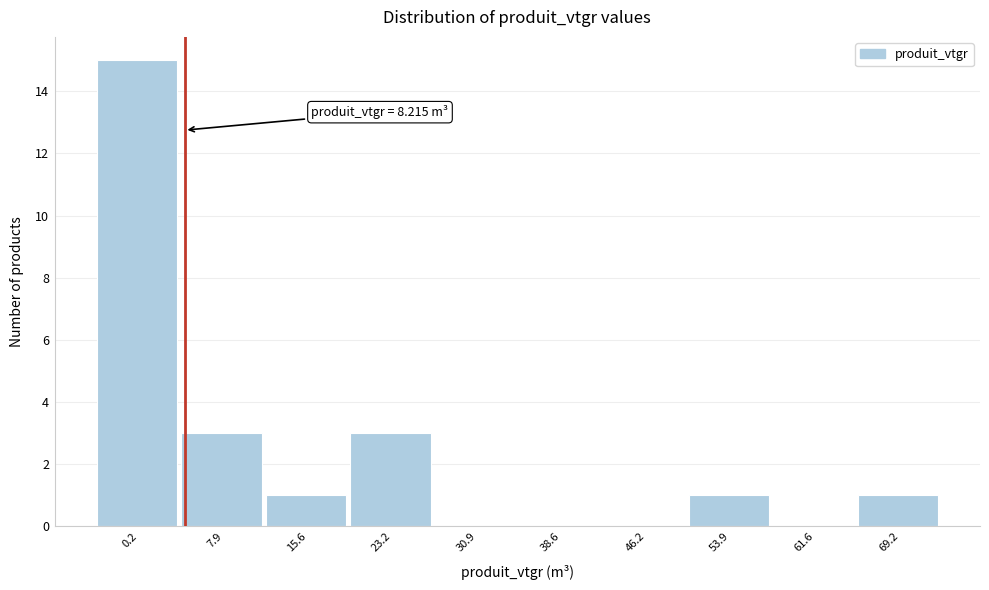

Reading right to left, transcribe all the data shown in this chart.

69.2=1	61.6=0	53.9=1	46.2=0	38.6=0	30.9=0	23.2=3	15.6=1	7.9=3	0.2=15